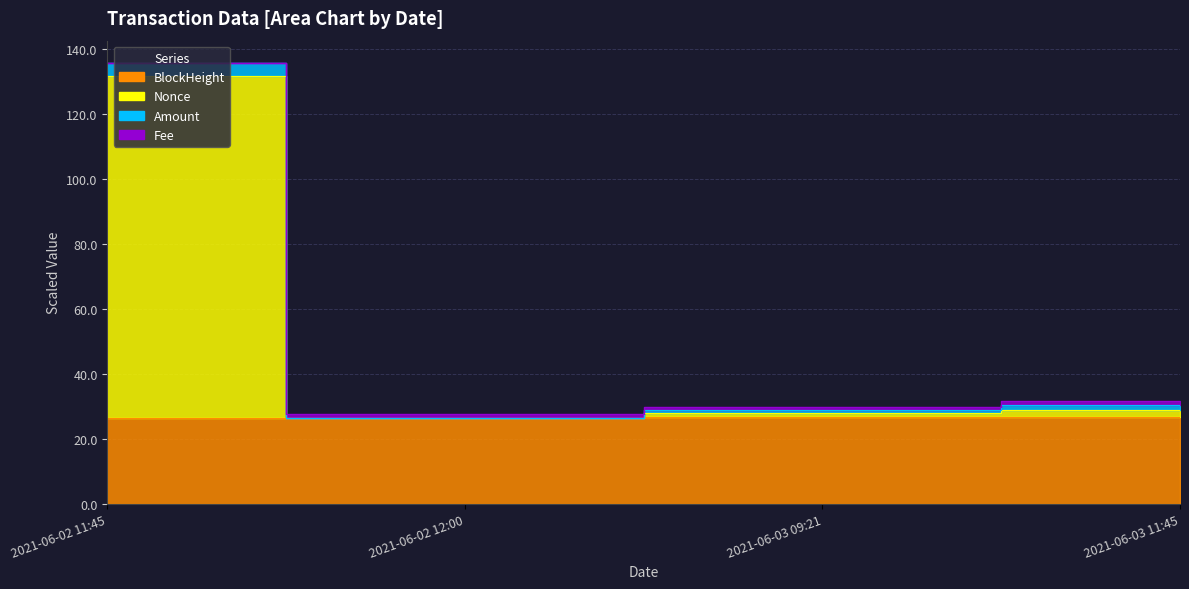

What is the difference between the Fee values at 2021-06-03 11:45 and 2021-06-03 09:21?

1.7